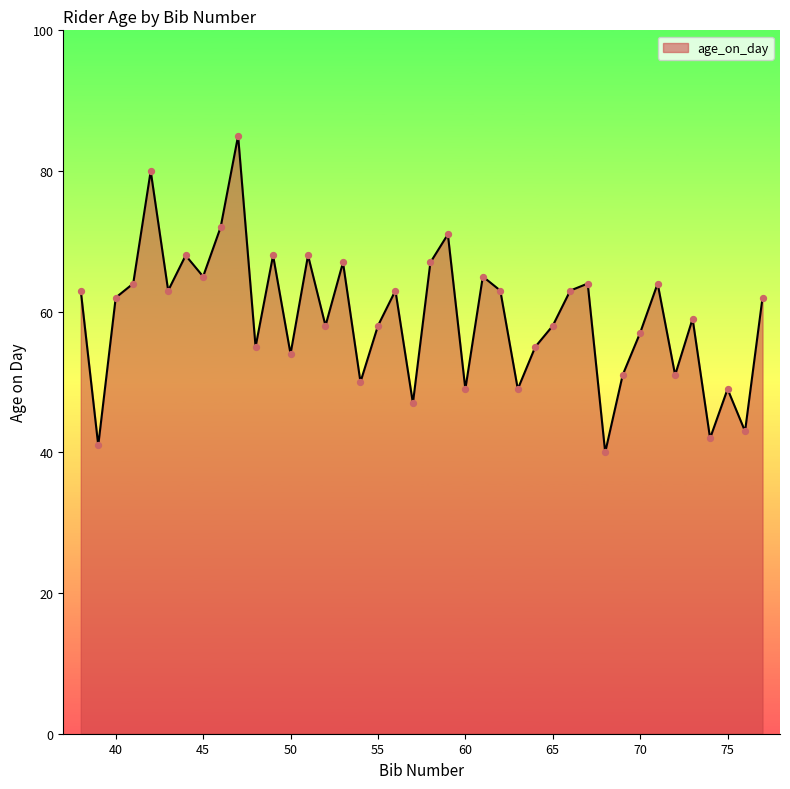

What is the difference between the maximum and minimum values?

45